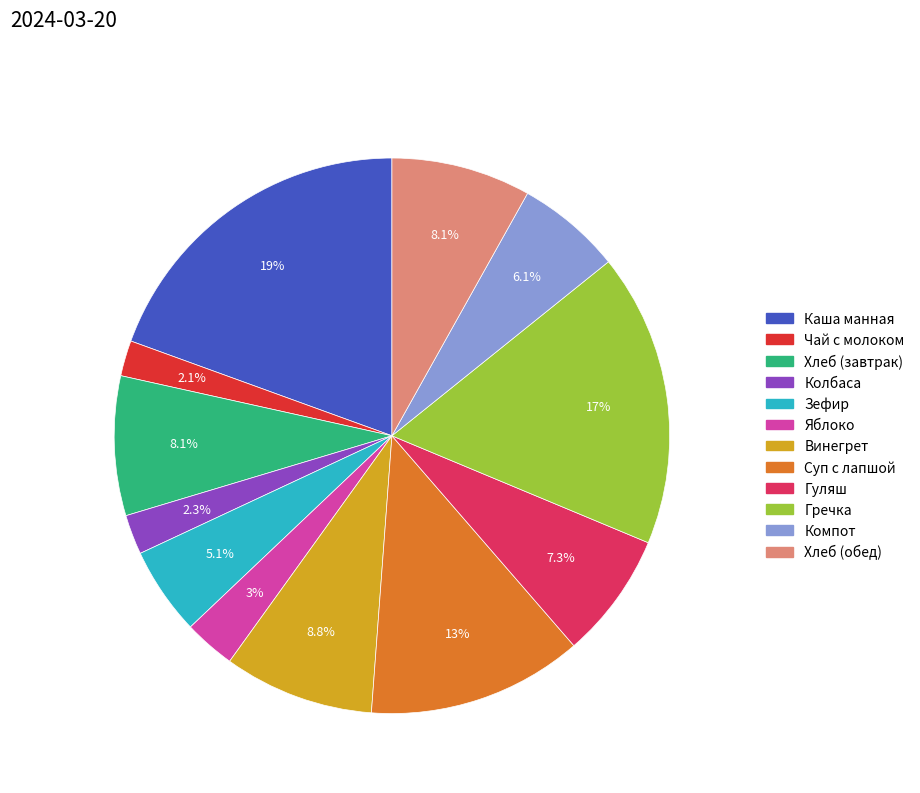

Which has a higher value, Яблоко or Чай с молоком?

Яблоко